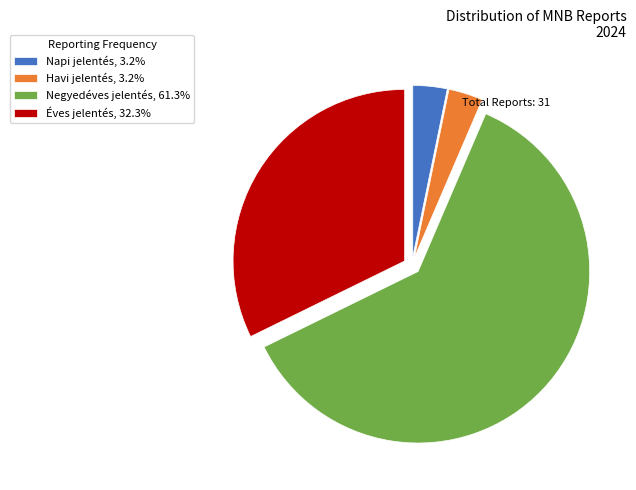

Is there any slice that represents more than half of the pie?

Yes